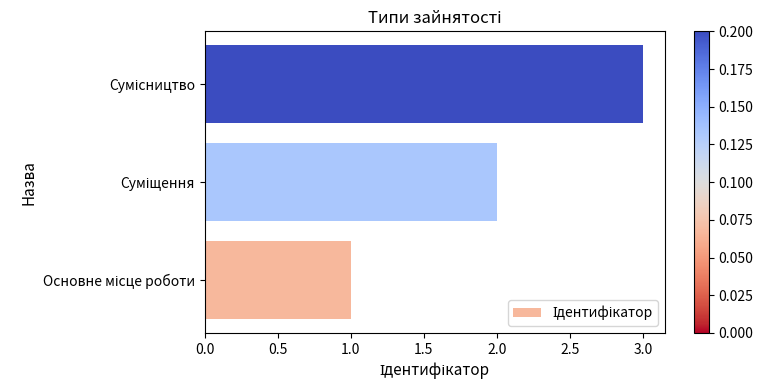

What is the sum of all values?

6